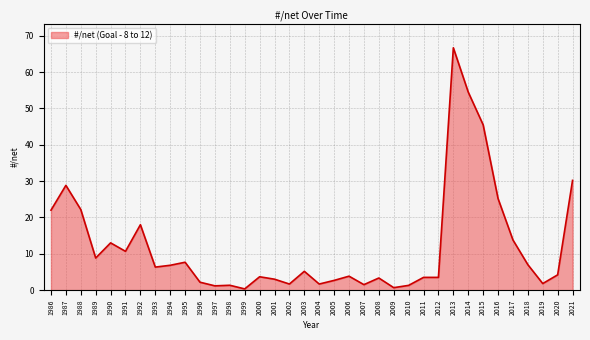

What is the sum of the values at 1993 and 1992?

24.3